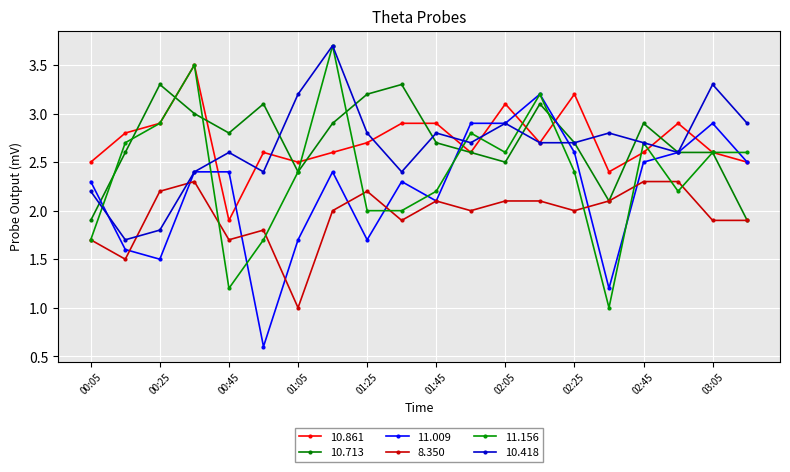

Reading right to left, transcribe all the data shown in this chart.

10.861: 03:15=2.5	03:05=2.6	02:55=2.9	02:45=2.6	02:35=2.4	02:25=3.2	02:15=2.7	02:05=3.1	01:55=2.6	01:45=2.9	01:35=2.9	01:25=2.7	01:15=2.6	01:05=2.5	00:55=2.6	00:45=1.9	00:35=3.5	00:25=2.9	00:15=2.8	00:05=2.5
10.713: 03:15=1.9	03:05=2.6	02:55=2.6	02:45=2.9	02:35=2.1	02:25=2.7	02:15=3.1	02:05=2.5	01:55=2.6	01:45=2.7	01:35=3.3	01:25=3.2	01:15=2.9	01:05=2.4	00:55=3.1	00:45=2.8	00:35=3.0	00:25=3.3	00:15=2.6	00:05=1.9
11.009: 03:15=2.5	03:05=2.9	02:55=2.6	02:45=2.5	02:35=1.2	02:25=2.6	02:15=3.2	02:05=2.9	01:55=2.9	01:45=2.1	01:35=2.3	01:25=1.7	01:15=2.4	01:05=1.7	00:55=0.6	00:45=2.4	00:35=2.4	00:25=1.5	00:15=1.6	00:05=2.3
8.350: 03:15=1.9	03:05=1.9	02:55=2.3	02:45=2.3	02:35=2.1	02:25=2.0	02:15=2.1	02:05=2.1	01:55=2.0	01:45=2.1	01:35=1.9	01:25=2.2	01:15=2.0	01:05=1.0	00:55=1.8	00:45=1.7	00:35=2.3	00:25=2.2	00:15=1.5	00:05=1.7
11.156: 03:15=2.6	03:05=2.6	02:55=2.2	02:45=2.7	02:35=1.0	02:25=2.4	02:15=3.2	02:05=2.6	01:55=2.8	01:45=2.2	01:35=2.0	01:25=2.0	01:15=3.7	01:05=2.4	00:55=1.7	00:45=1.2	00:35=3.5	00:25=2.9	00:15=2.7	00:05=1.7
10.418: 03:15=2.9	03:05=3.3	02:55=2.6	02:45=2.7	02:35=2.8	02:25=2.7	02:15=2.7	02:05=2.9	01:55=2.7	01:45=2.8	01:35=2.4	01:25=2.8	01:15=3.7	01:05=3.2	00:55=2.4	00:45=2.6	00:35=2.4	00:25=1.8	00:15=1.7	00:05=2.2